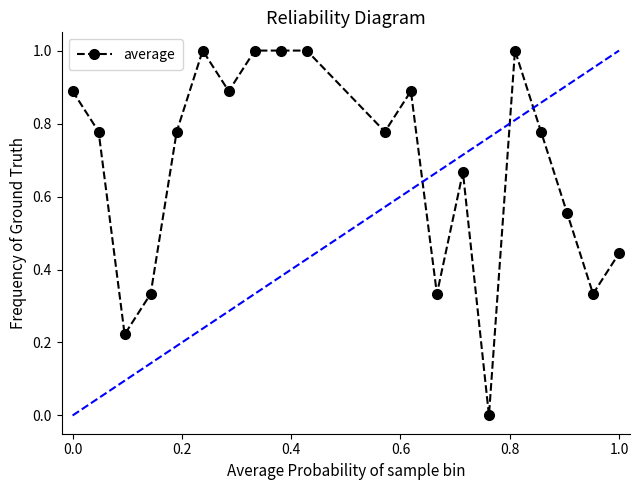

True or false: the data has more than 0 interior local peaks.

True